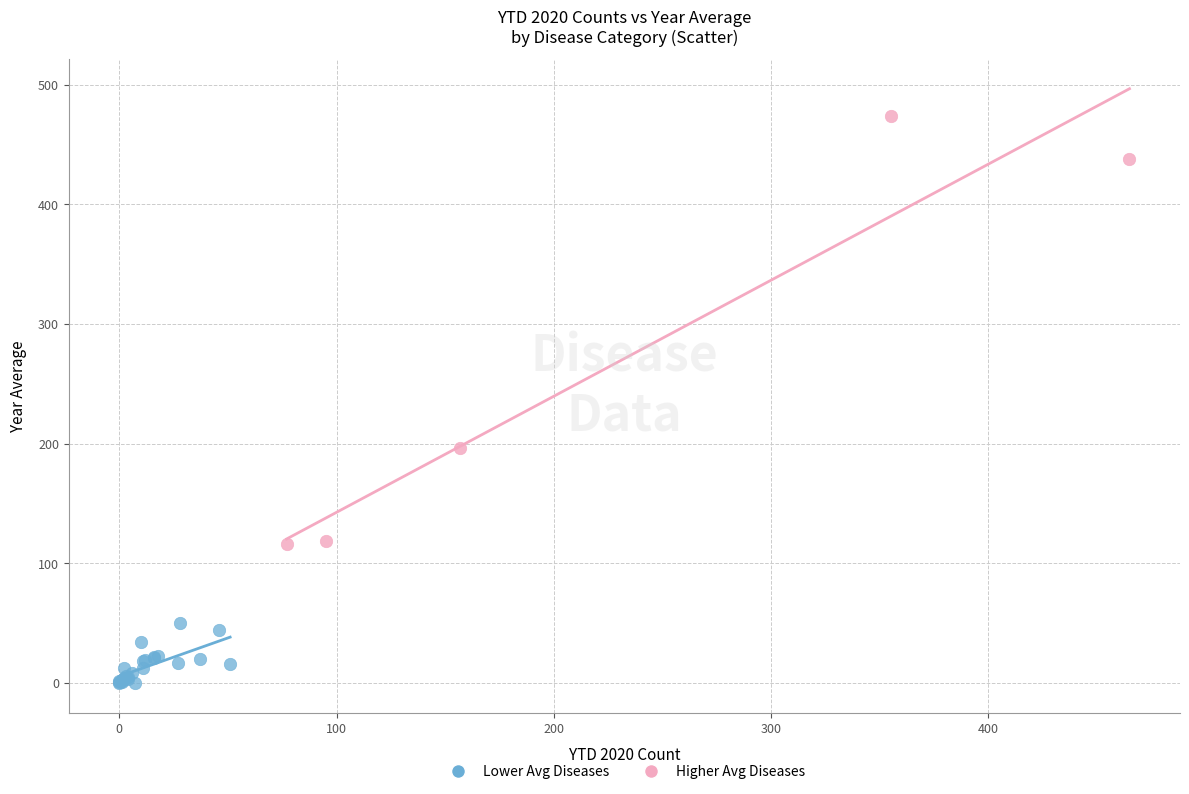

Which series contains the highest Y value?

Higher Avg Diseases